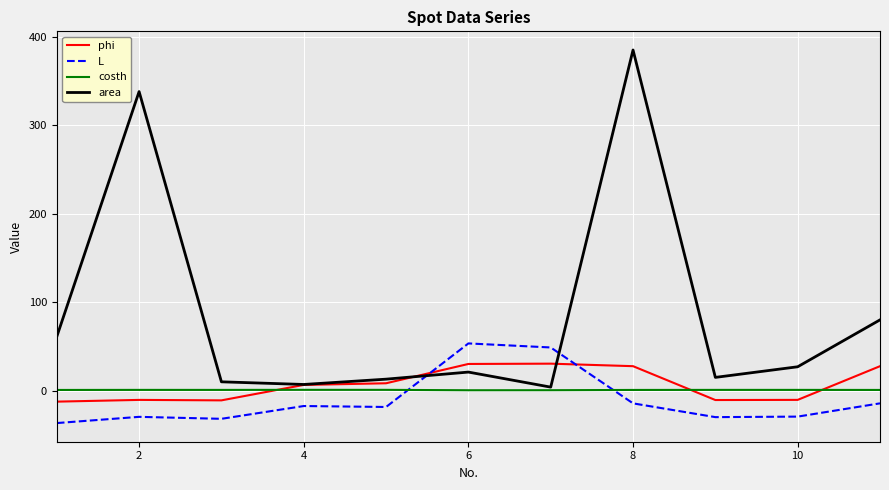

What is the minimum value for area?

4.0